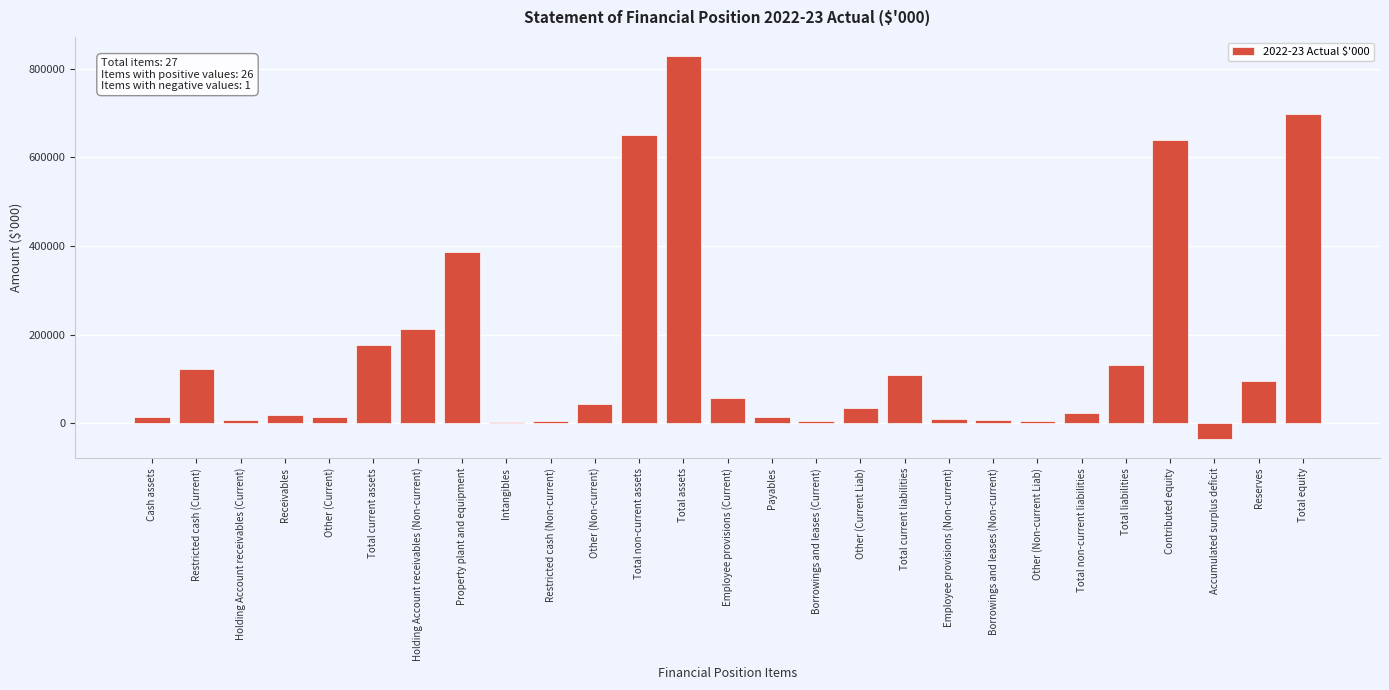

What is the sum of the values at Contributed equity and Total assets?

1466649